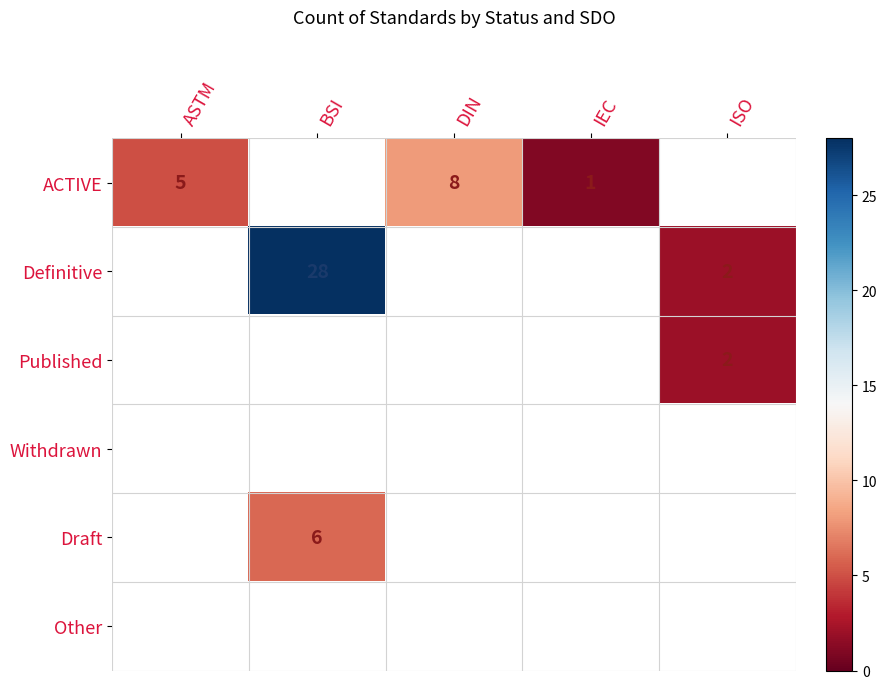

True or false: ACTIVE has a value of 8.9 at ASTM.

False